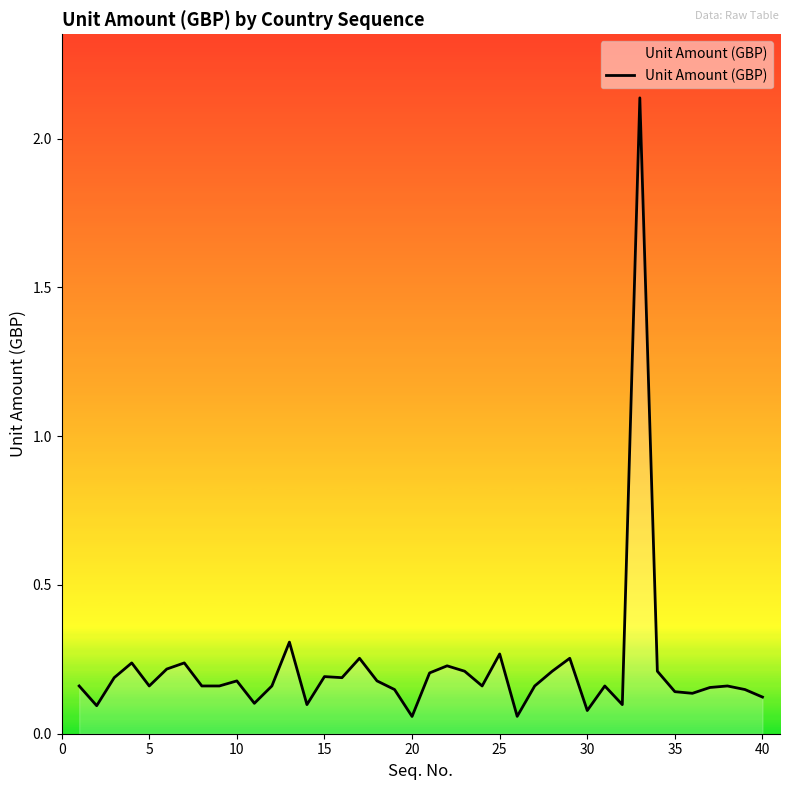

What is the maximum value shown in the chart?

2.1